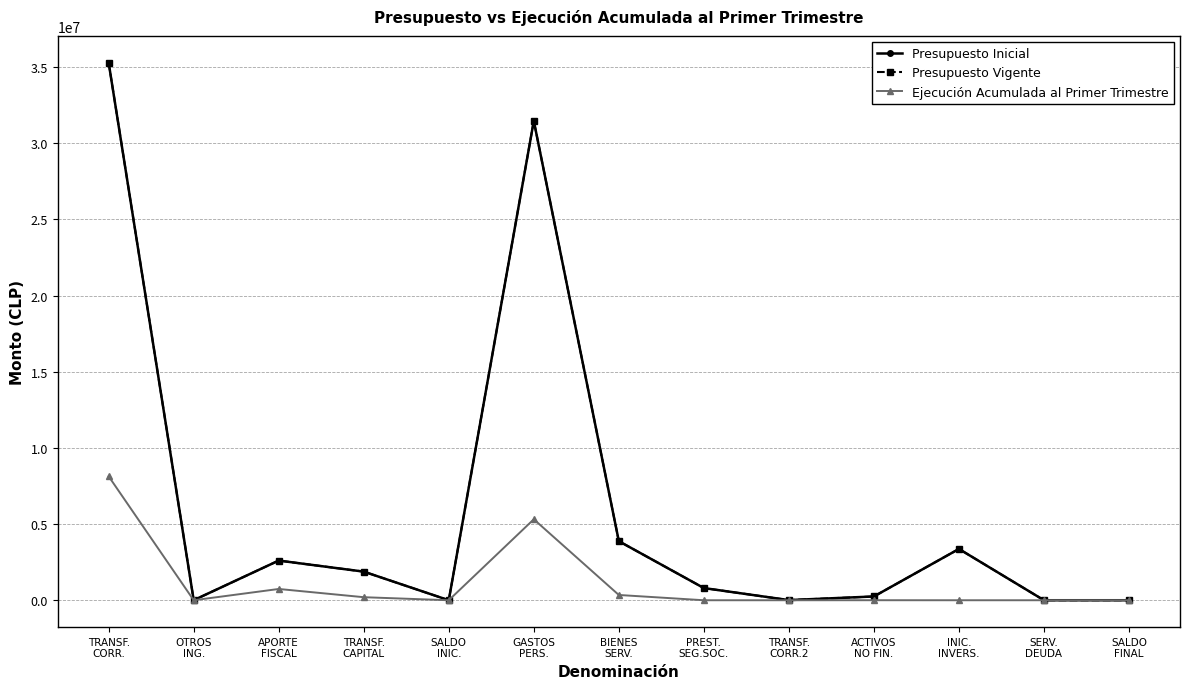

How many lines are shown in the chart?

3